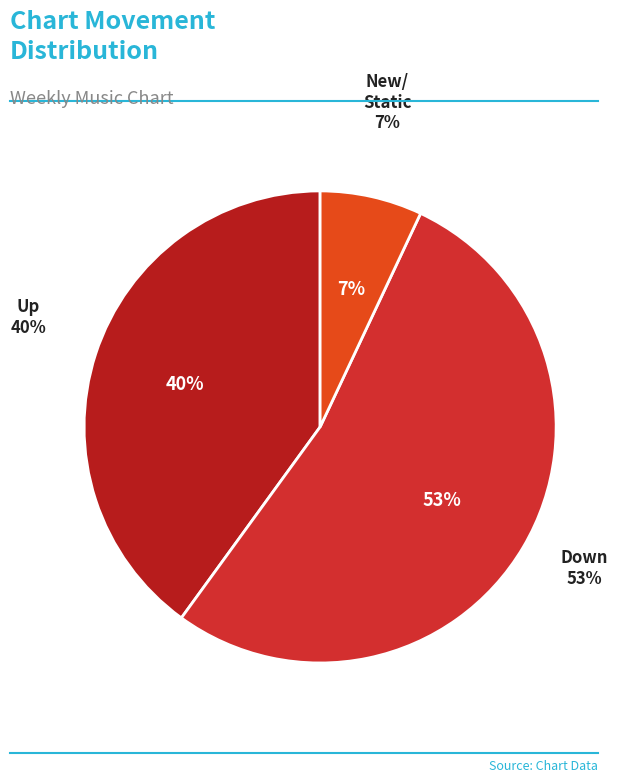

Which slice represents more than half of the pie?

down